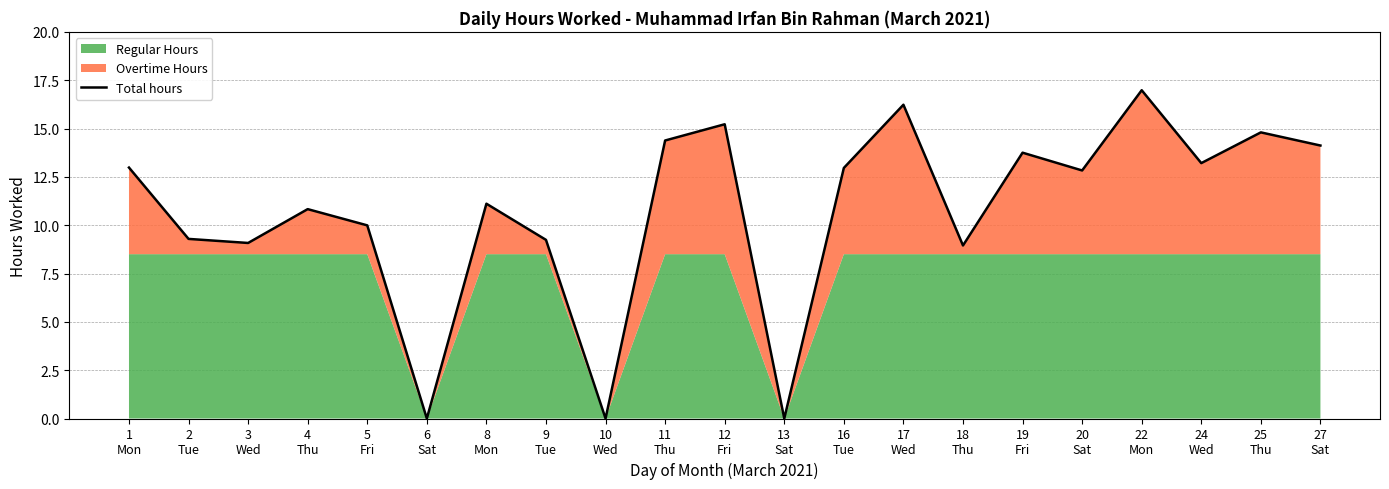

The value at 18
Thu is 8.9. True or false?

True